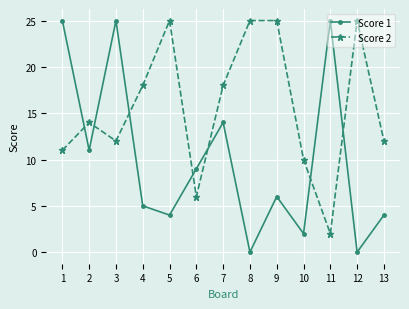

In Score 1, how many points are lower than both neighbors (excluding endpoints)?

5